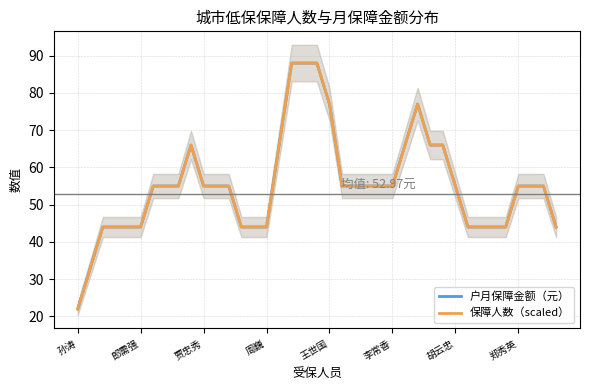

What are all the series names shown in the legend?

户月保障金额（元）, 保障人数（scaled）